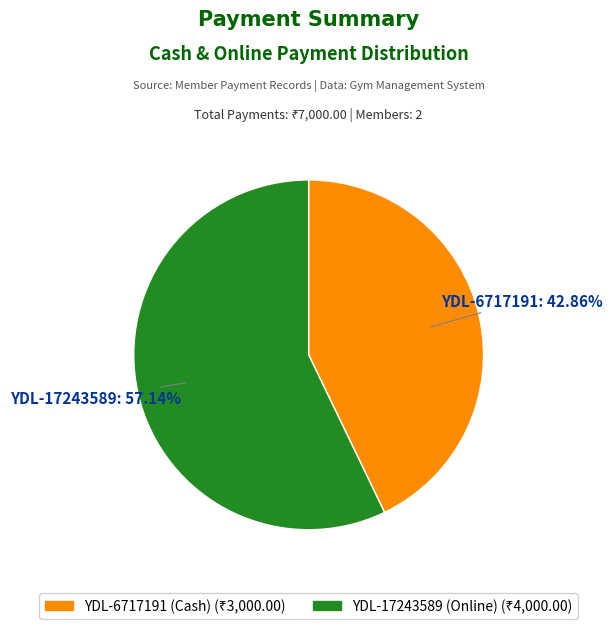

How many segments does this pie chart have?

2